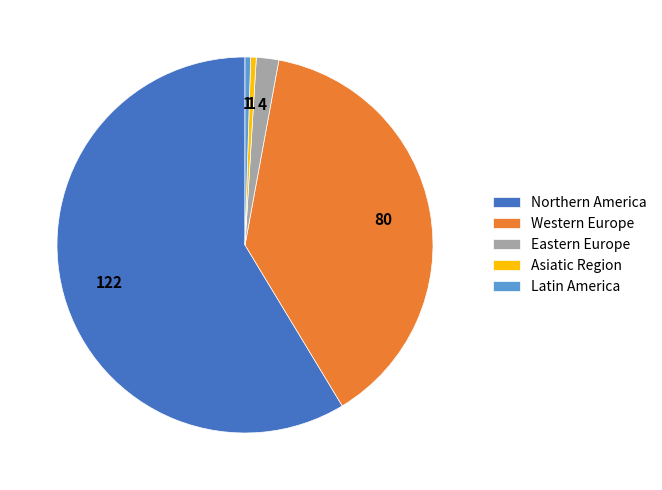

Is the sum of Eastern Europe and Northern America greater than half?

Yes